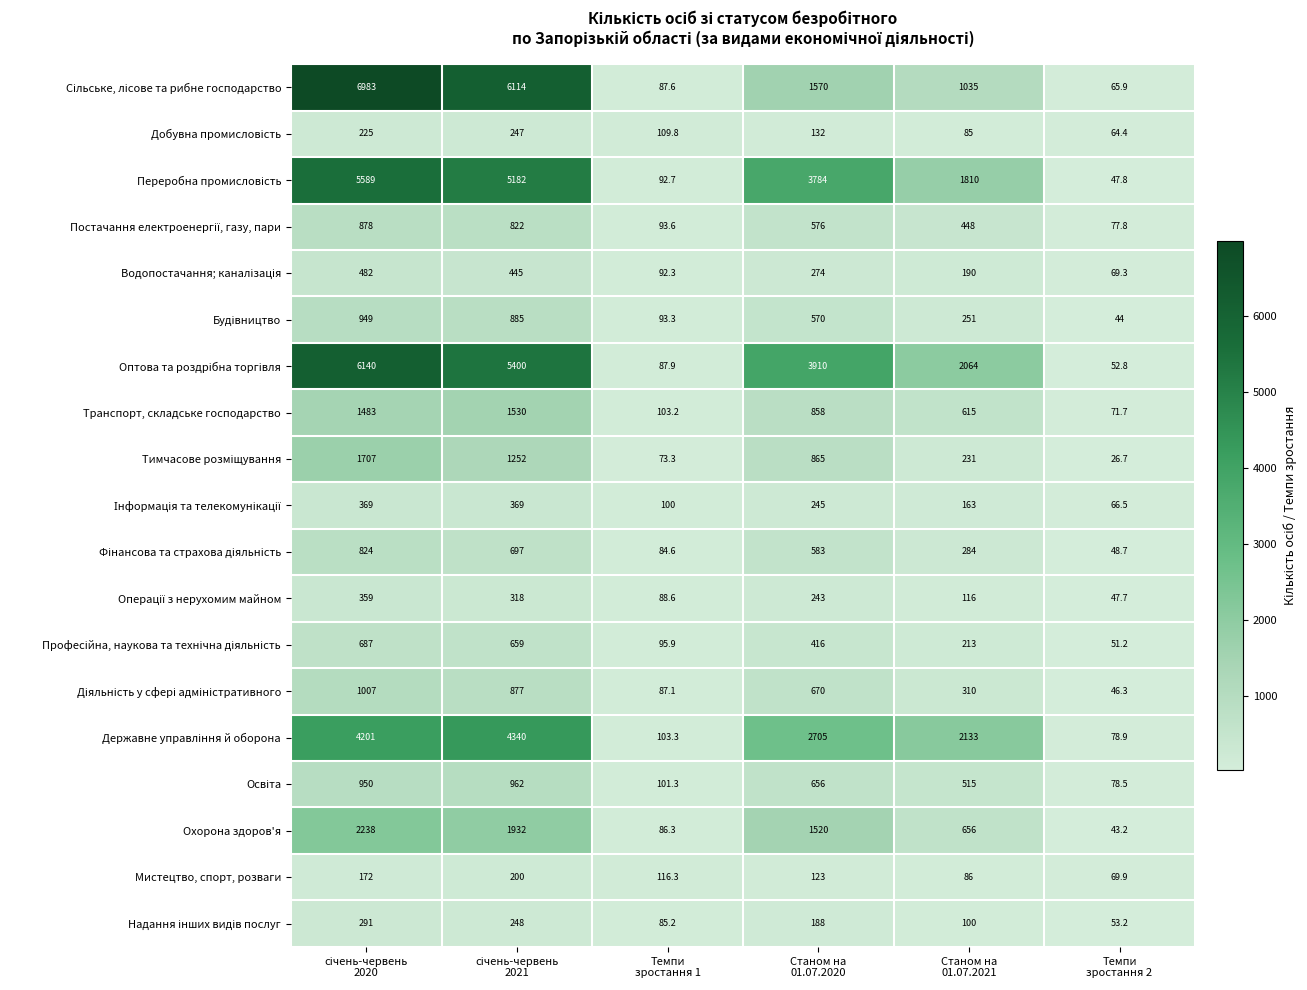

At how many categories does at least one series exceed 685?

4